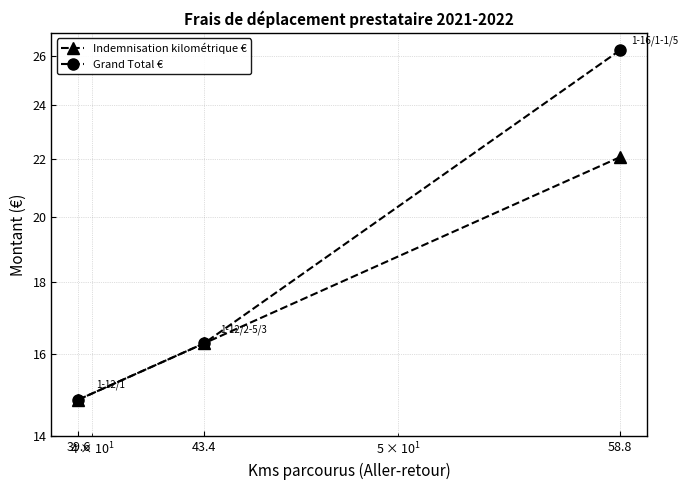

What is the label of the 3rd point from the right?

58.8